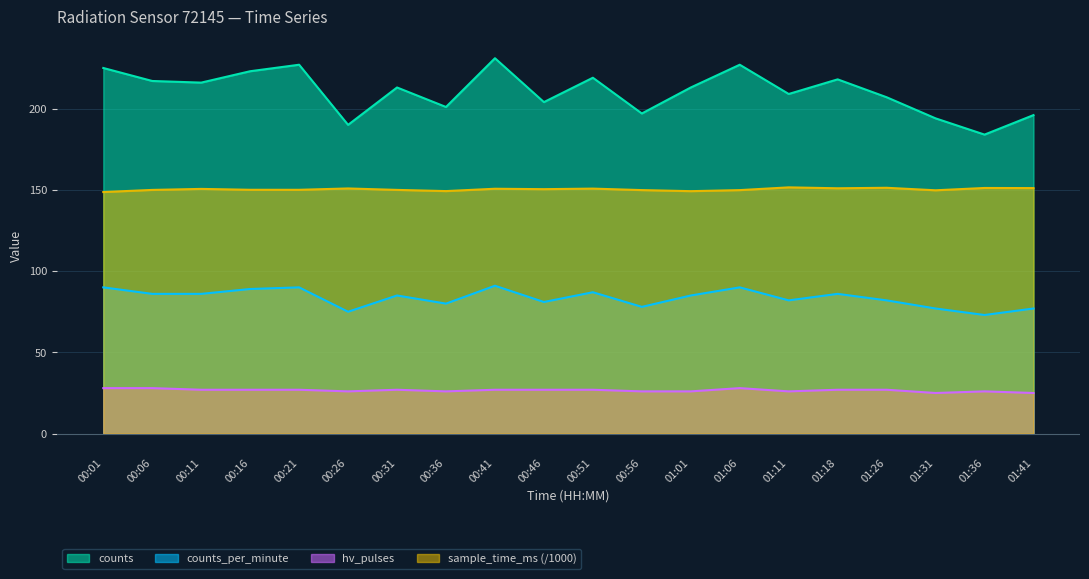

Reading right to left, what are all the values shown in this chart?

counts_per_minute: 77.0	73.0	77.0	82.0	86.0	82.0	90.0	85.0	78.0	87.0	81.0	91.0	80.0	85.0	75.0	90.0	89.0	86.0	86.0	90.0
counts: 196.0	184.0	194.0	207.0	218.0	209.0	227.0	213.0	197.0	219.0	204.0	231.0	201.0	213.0	190.0	227.0	223.0	216.0	217.0	225.0
hv_pulses: 25.0	26.0	25.0	27.0	27.0	26.0	28.0	26.0	26.0	27.0	27.0	27.0	26.0	27.0	26.0	27.0	27.0	27.0	28.0	28.0
sample_time_ms: 151.1	151.2	149.7	151.3	151.0	151.5	149.8	149.2	149.9	150.8	150.4	150.7	149.2	150.0	150.9	150.0	150.1	150.6	150.0	148.7